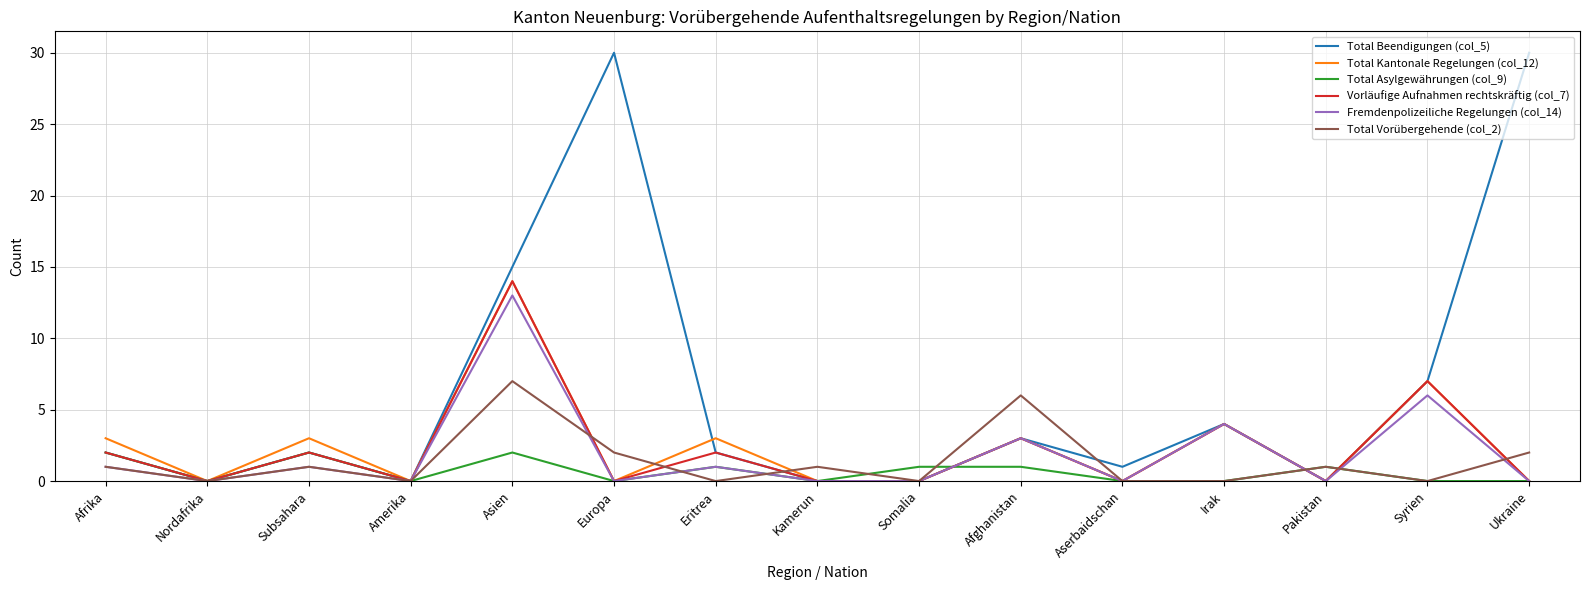

How many distinct data groups are displayed?

6